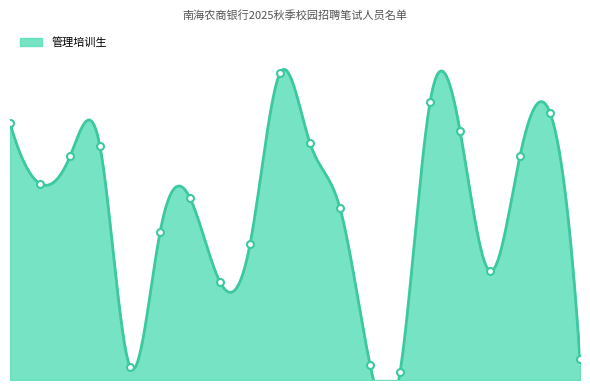

At which category does the chart reach its peak across all series?

10